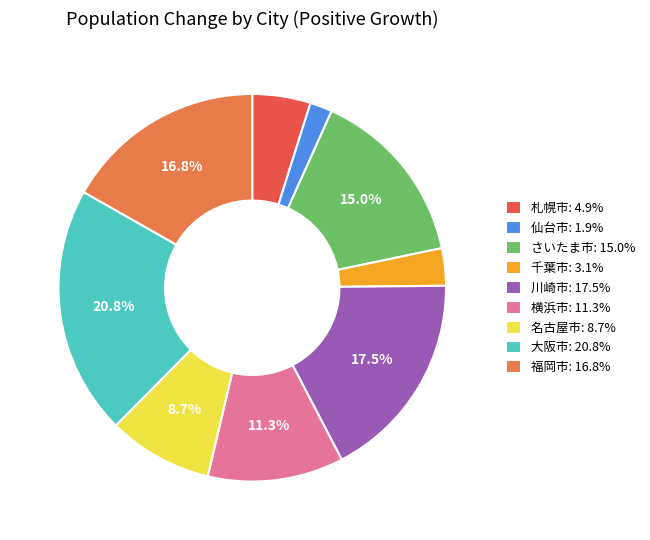

Count the number of slices in the pie.

9